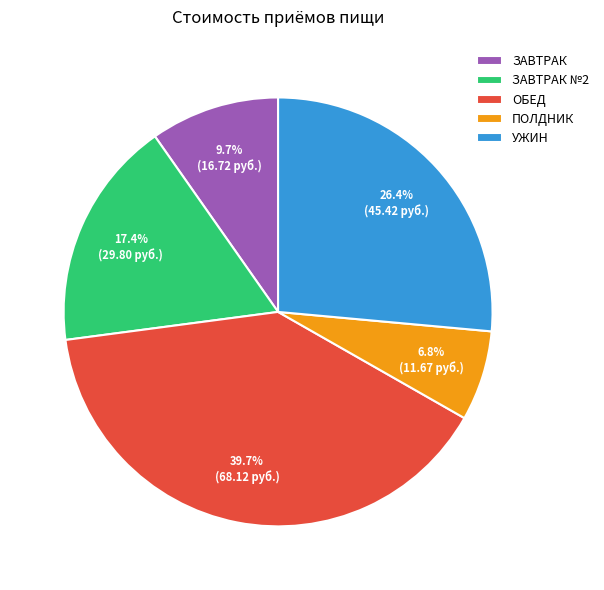

What percentage is NOT represented by ЗАВТРАК №2?

82.6%